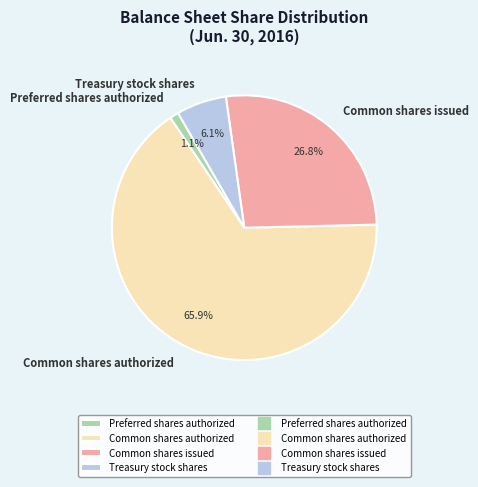

What is the total percentage of Preferred shares authorized and Common shares issued?

27.9%